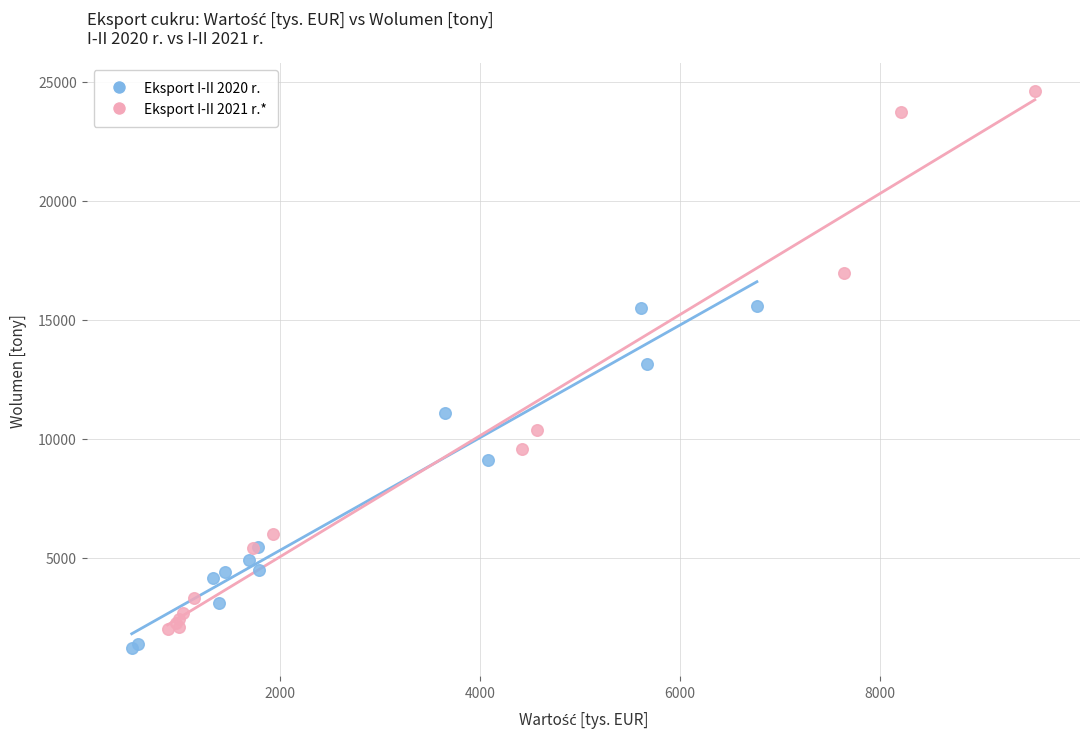

Which series has the widest spread of Y values?

Eksport I-II 2021 r.*